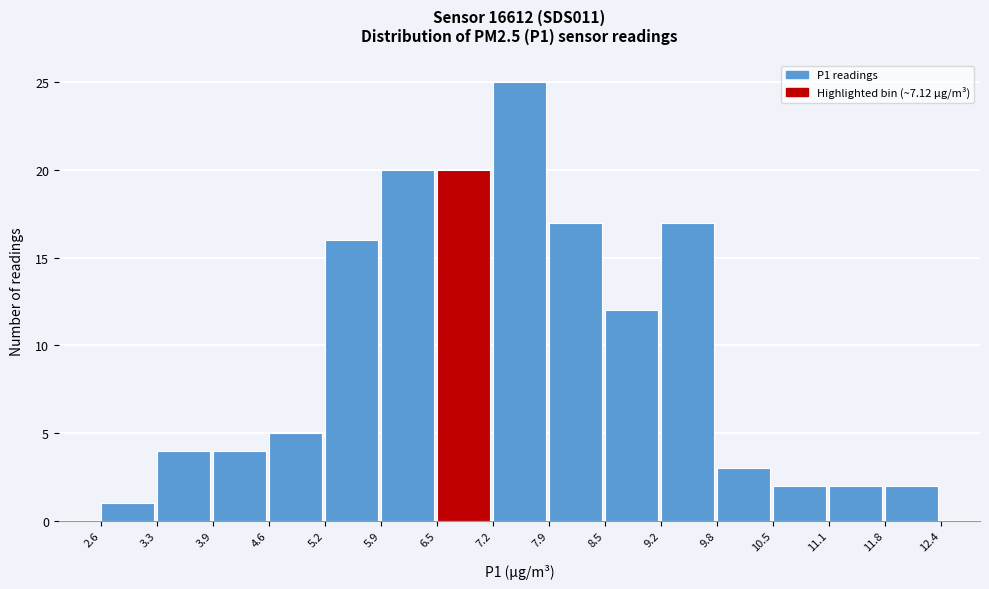

Over which range of the x-axis is the bar tallest?

7.2 to 7.9